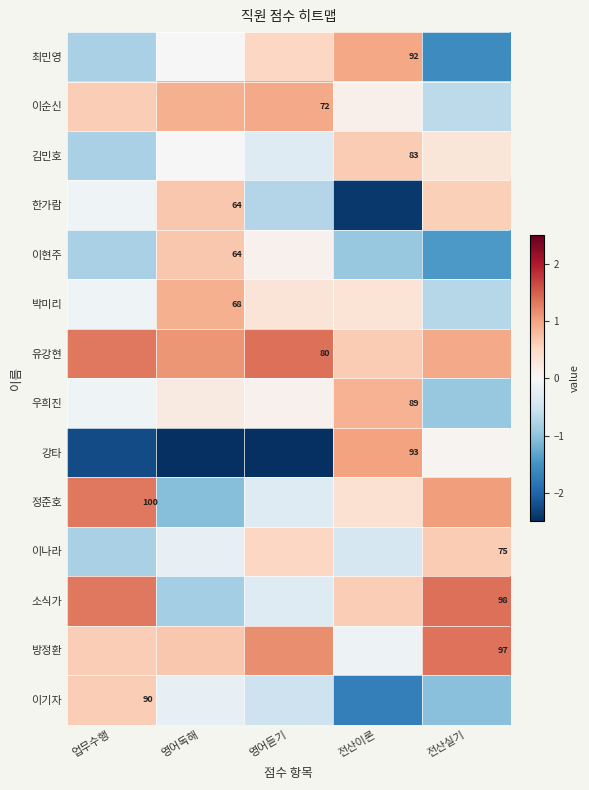

At which category is the sum across all series the highest?

전산실기